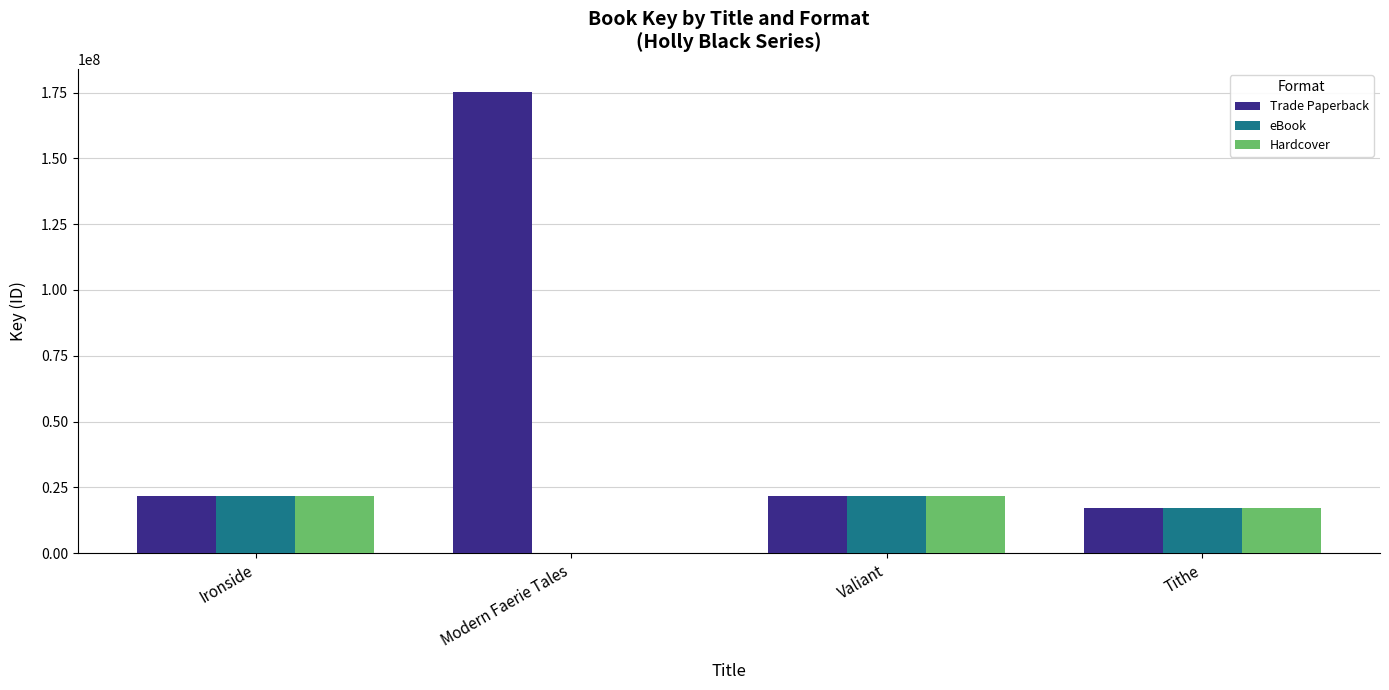

What is the sum of the eBook values at Ironside and Modern Faerie Tales?

21717520